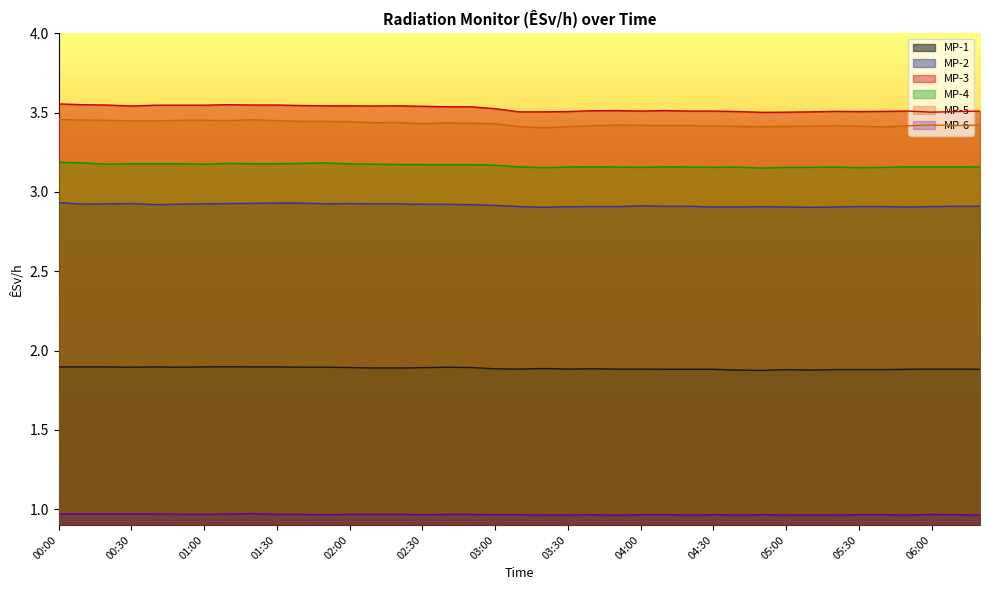

What is the total value across all series at 04:40?

15.8